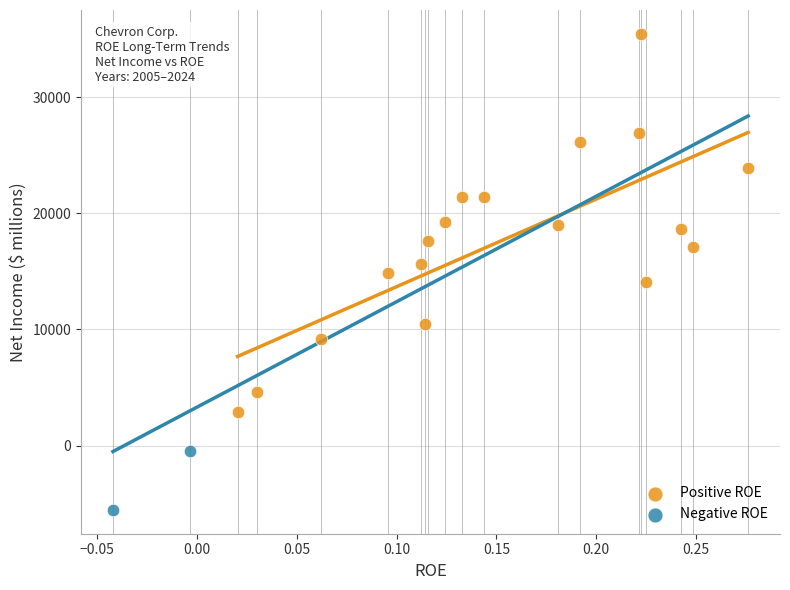

Which series reaches the minimum Y coordinate?

Negative ROE